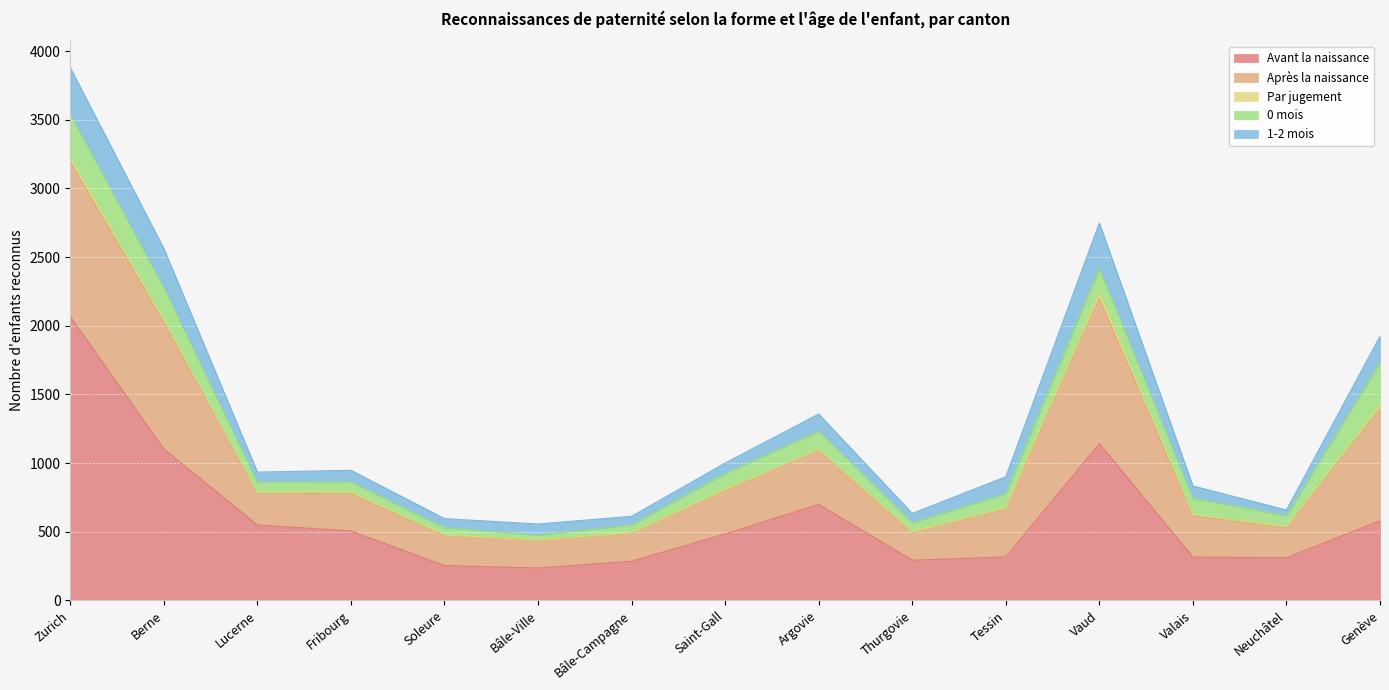

What is the value of the 1-2 mois point at the 7th from the left?

62